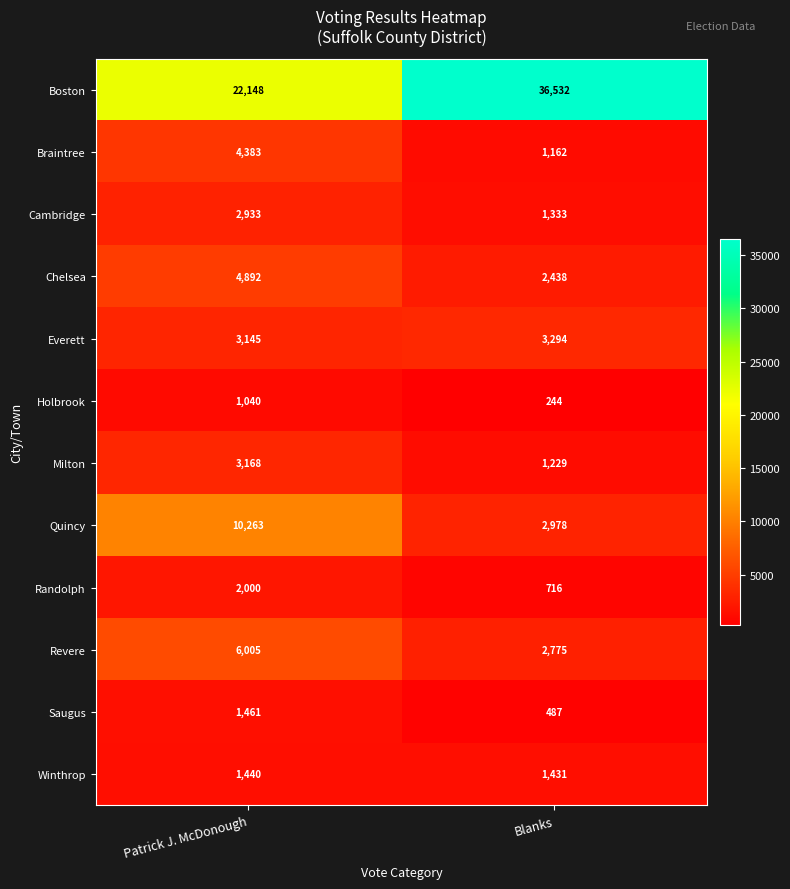

What is the lowest value of the Revere series?

2775